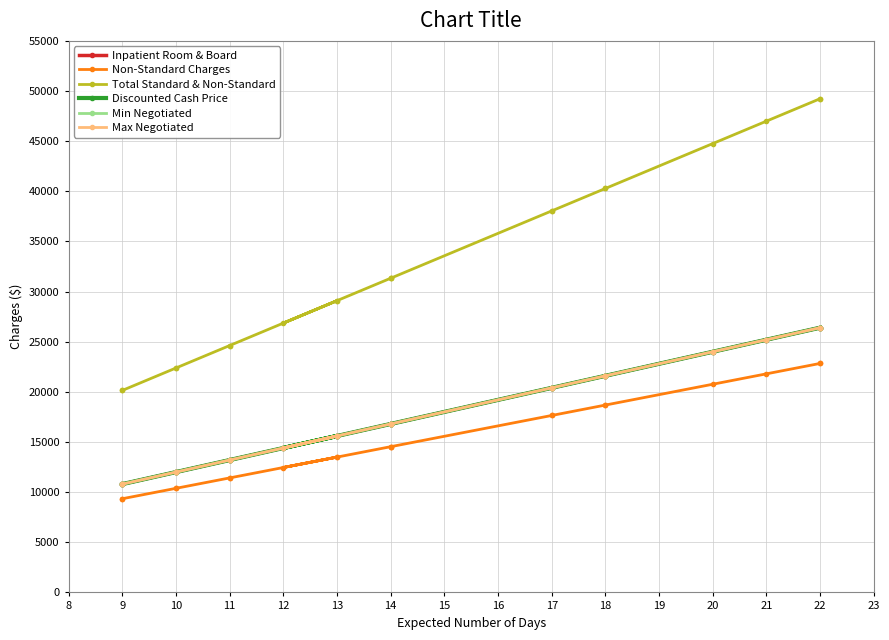

True or false: Inpatient Room & Board and Non-Standard Charges intersect in this chart.

False